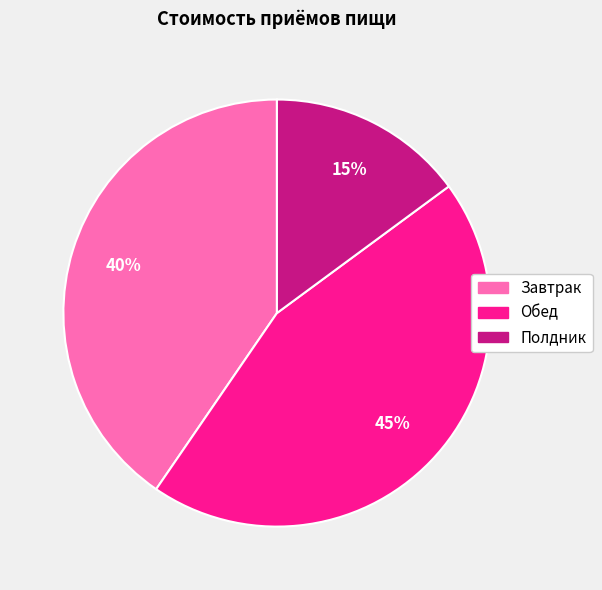

To the nearest percent, what is the difference between the largest and smallest slice percentages?

30%